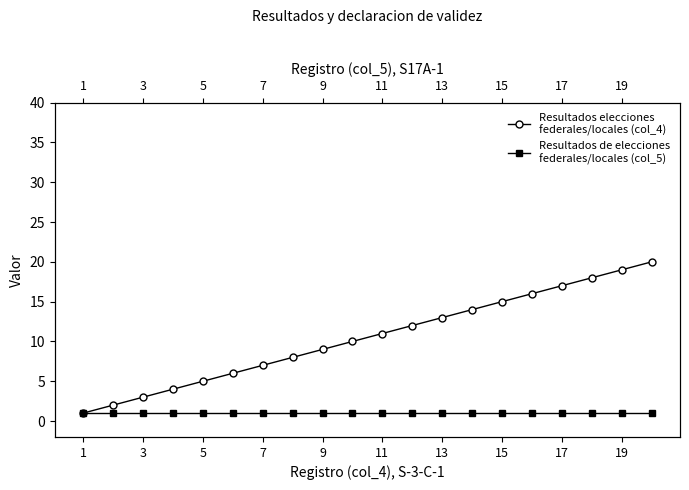

What is the minimum value shown in the chart?

1